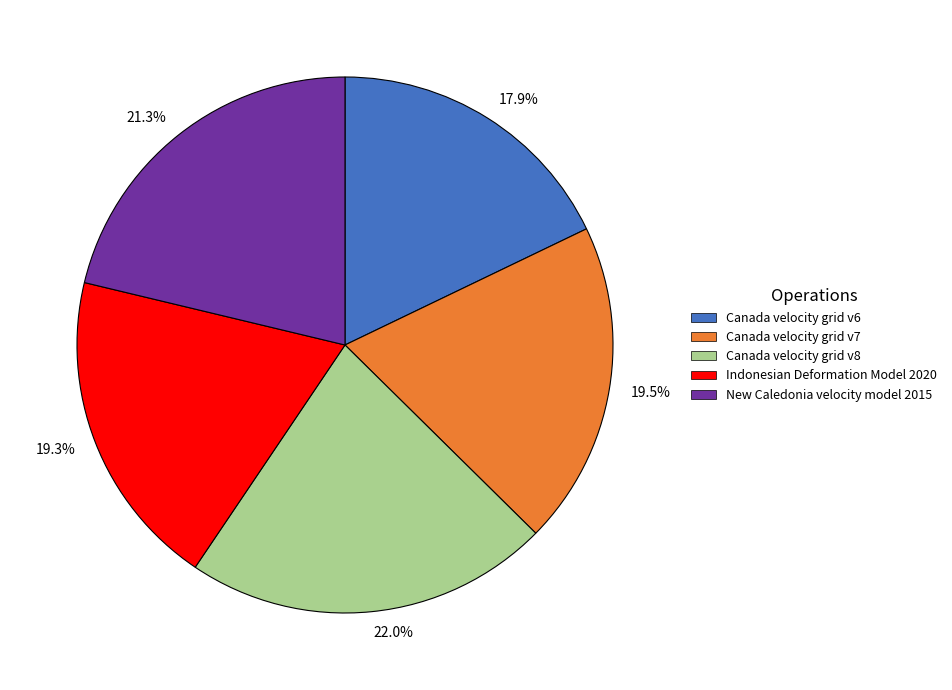

Which has a higher value, Indonesian Deformation Model 2020 or Canada velocity grid v6?

Indonesian Deformation Model 2020